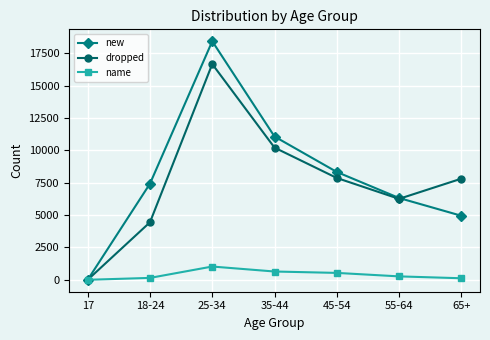

What is the difference between the maximum and second lowest values in the new series?

13486